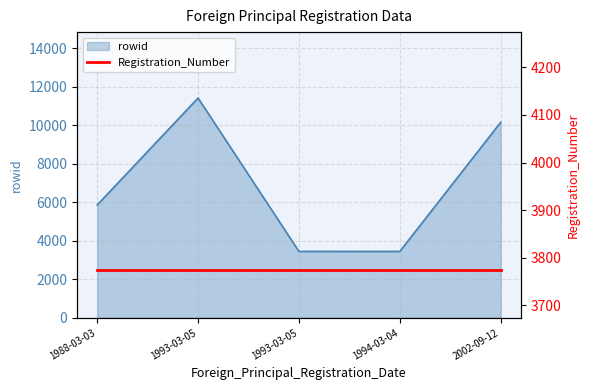

Does the chart display data point markers on the line(s)?

No